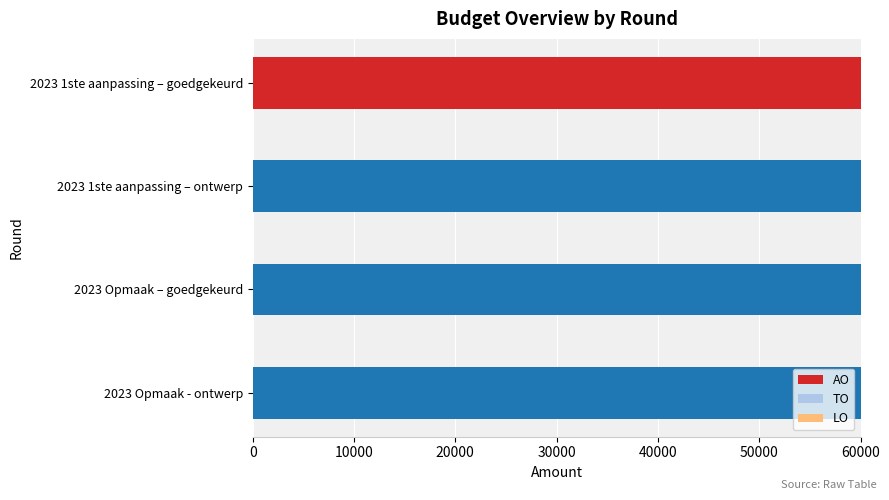

What is the label of the 3rd bar from the left?

2023 Opmaak – goedgekeurd